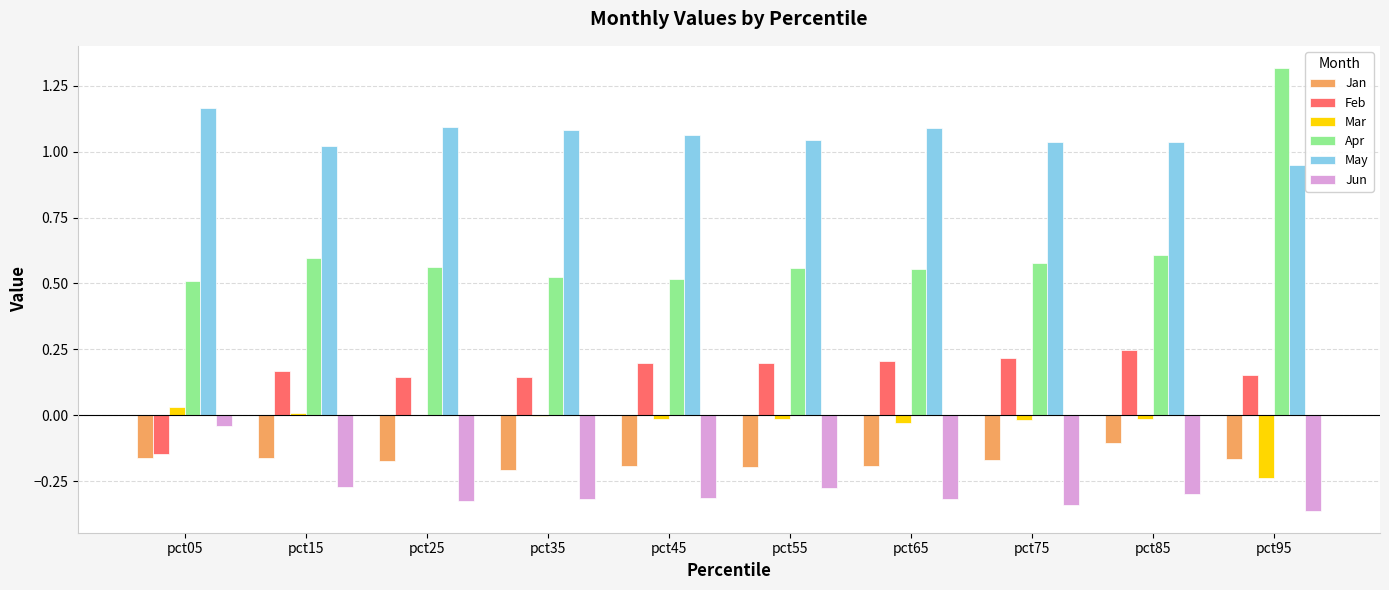

Is the value of Apr at pct95 greater than the value of Jan at pct85?

Yes